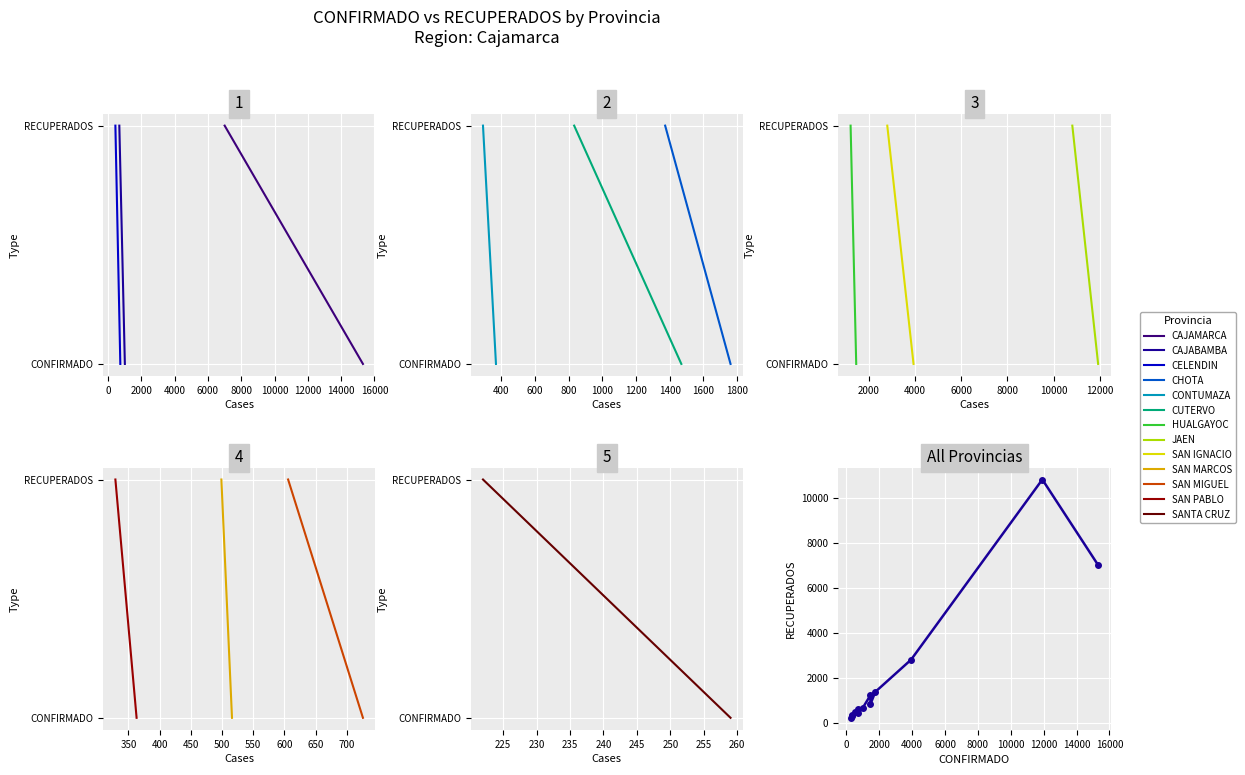

What is the greatest value displayed?

10803